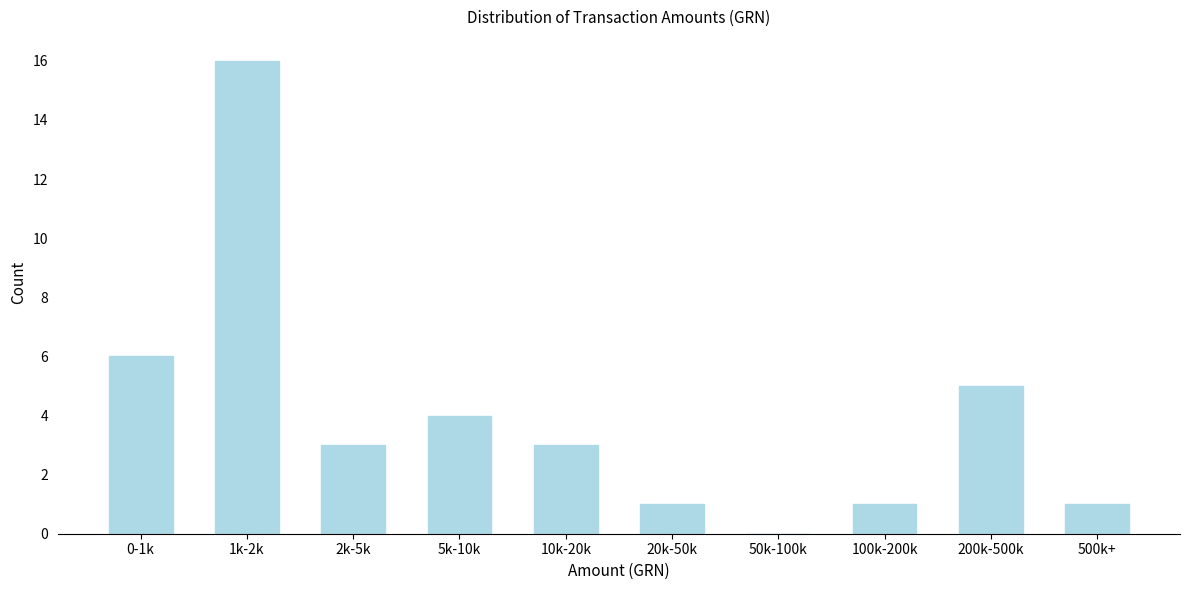

Reading left to right, transcribe all the data shown in this chart.

0-1k=6	1k-2k=16	2k-5k=3	5k-10k=4	10k-20k=3	20k-50k=1	50k-100k=0	100k-200k=1	200k-500k=5	500k+=1